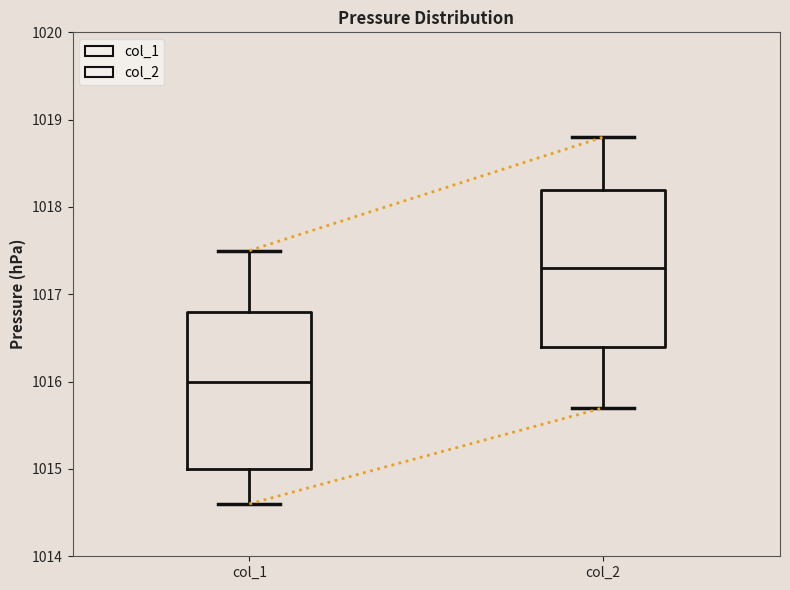

Reading left to right, read every box against the y-axis: the position of its median line, the range the box covers, and the ends of its whiskers. The values are not printed on the chart, so give them approximately, as read against the axis.

col_1: median 1016.0, box 1015.0 to 1016.8, whiskers 1014.6 to 1017.5
col_2: median 1017.3, box 1016.4 to 1018.2, whiskers 1015.7 to 1018.8